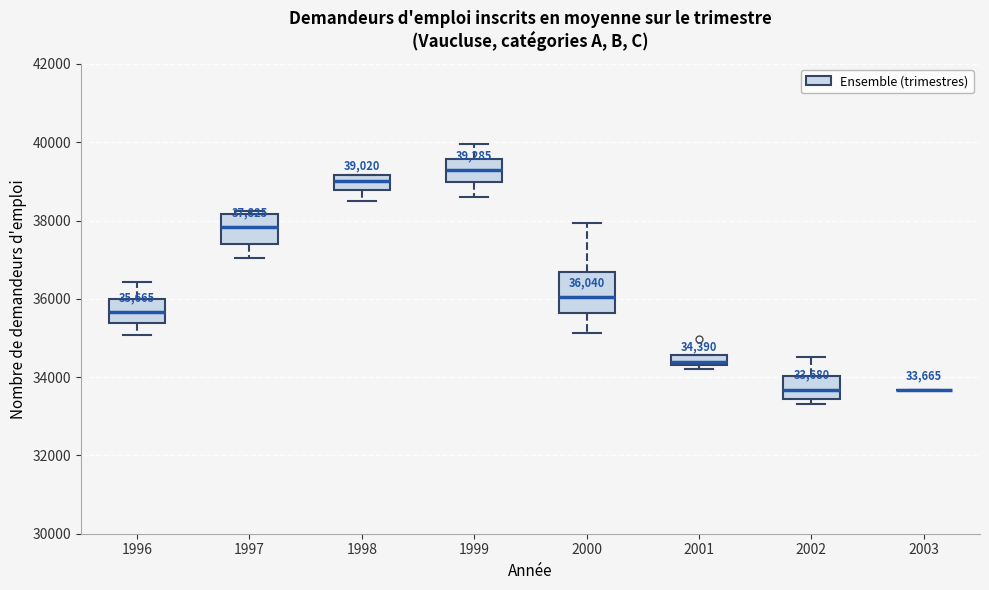

Which box is the tallest, from its lower edge to its upper edge?

2000